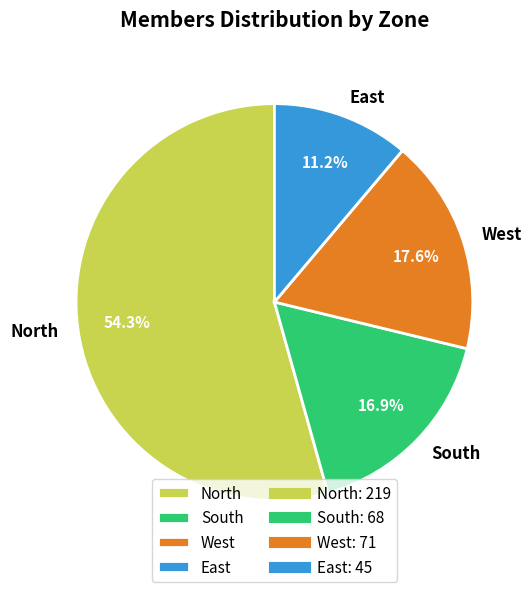

What is the largest slice in the pie chart?

North